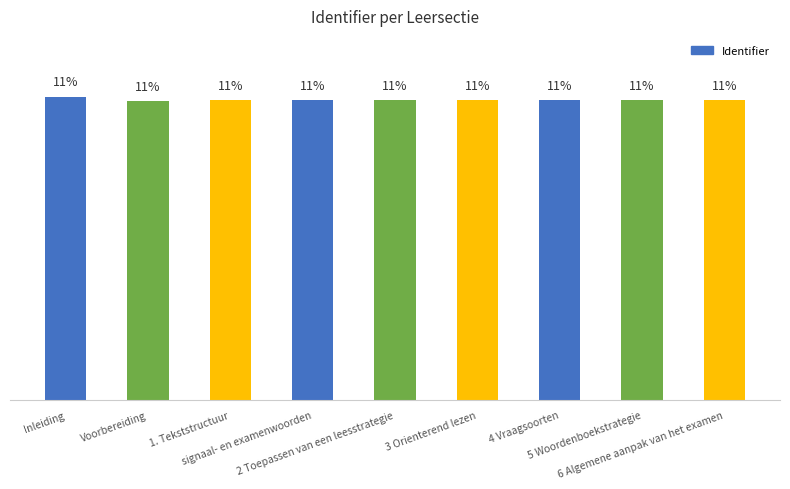

Are the bars horizontal?

No